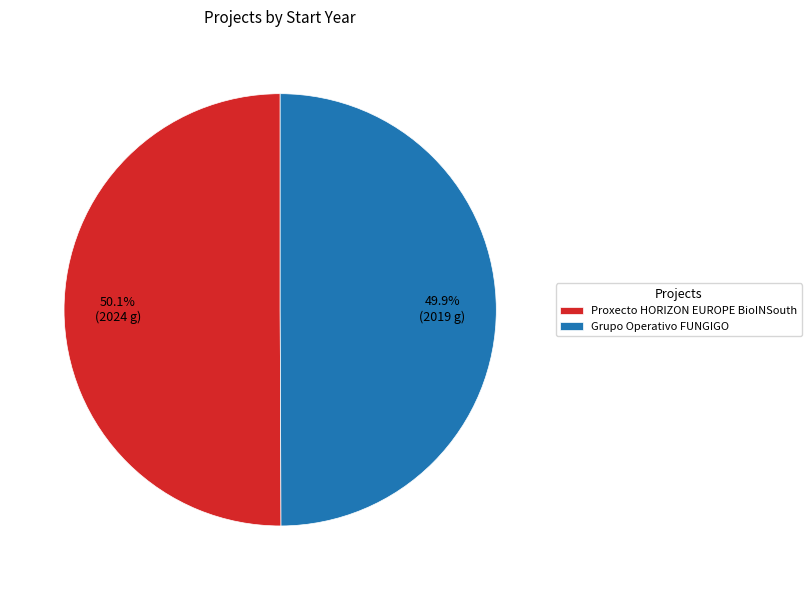

True or false: Grupo Operativo FUNGIGO accounts for 50% of the total.

True